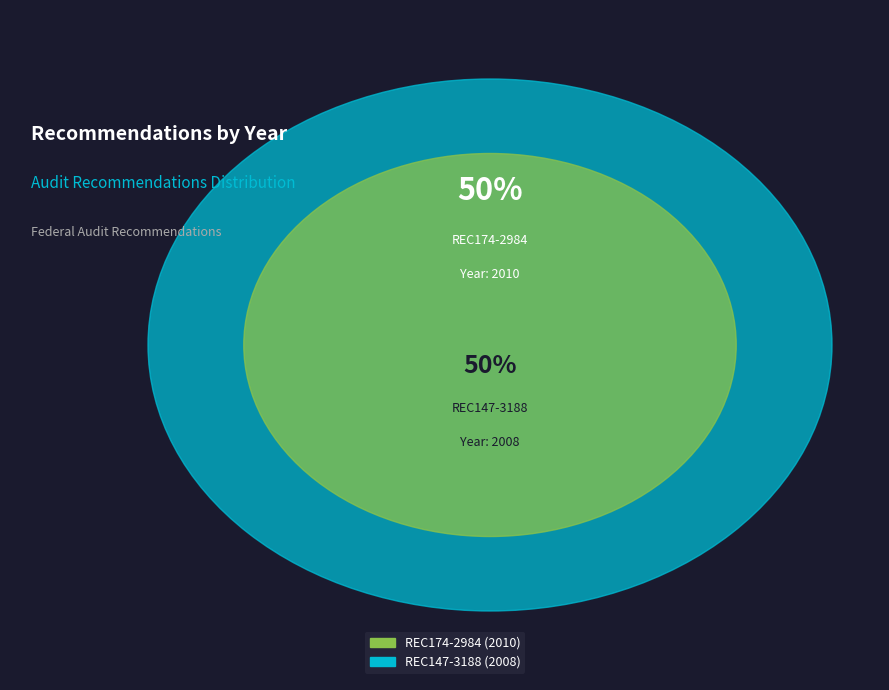

Do REC147-3188 and REC174-2984 together represent more than half of the pie?

Yes